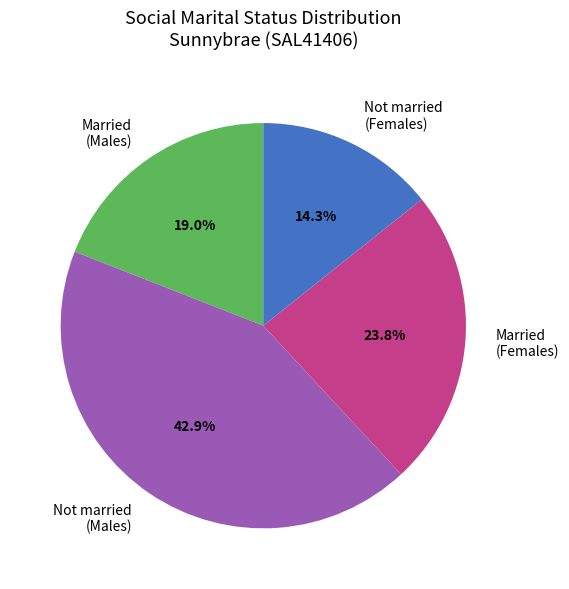

What percentage is the Not married (Males) slice, to the nearest percent?

43%